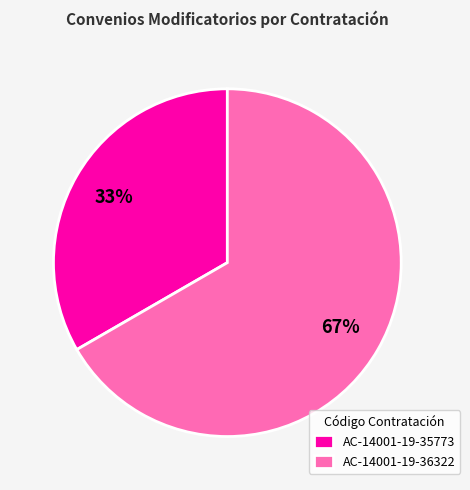

To the nearest percent, what is the combined percentage of AC-14001-19-36322 and AC-14001-19-35773?

100%